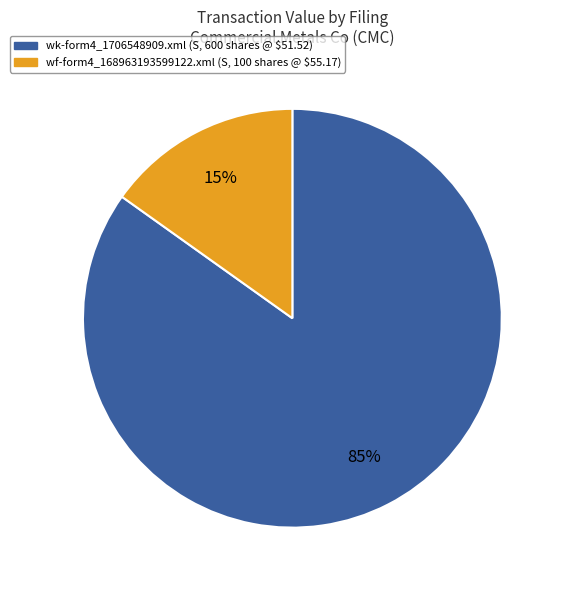

How many segments does this pie chart have?

2